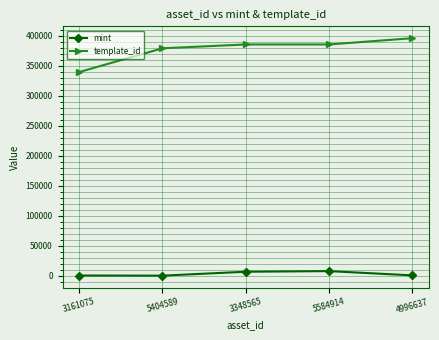

True or false: template_id and mint cross at least once.

False